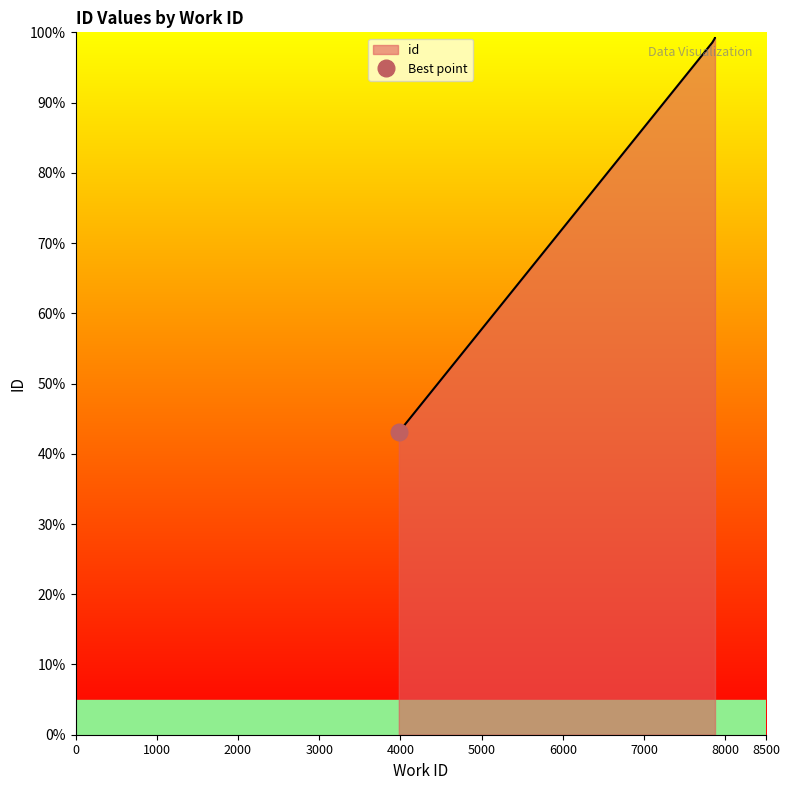

What is the greatest value displayed?

99.2